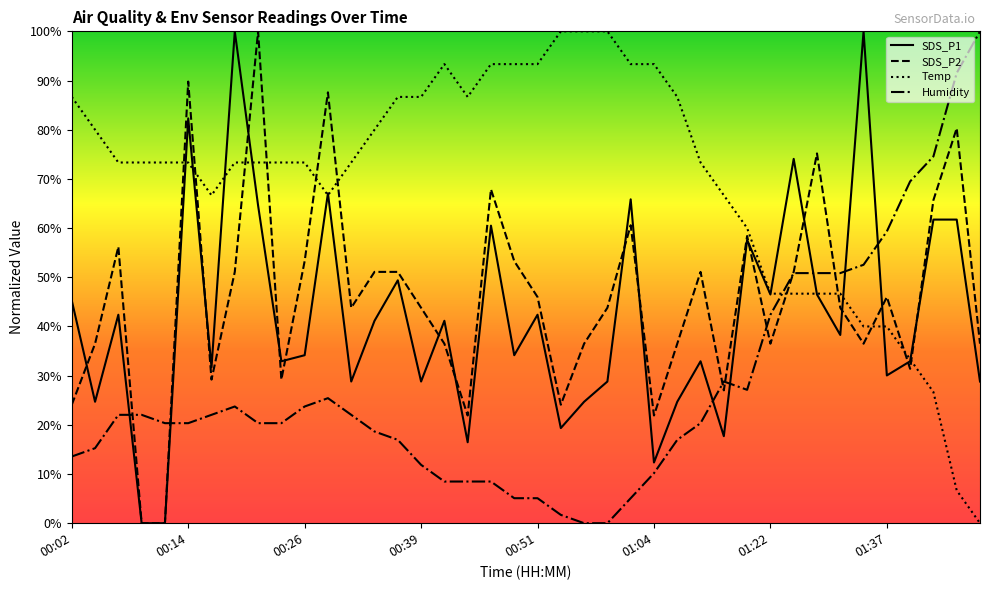

Count the number of data series in this chart.

4